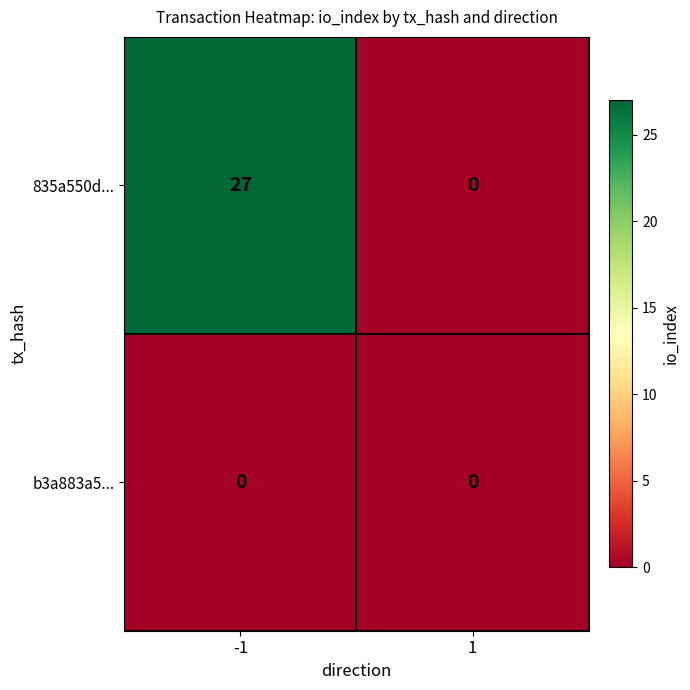

Is it true that 835a550d... equals 43 at -1?

False